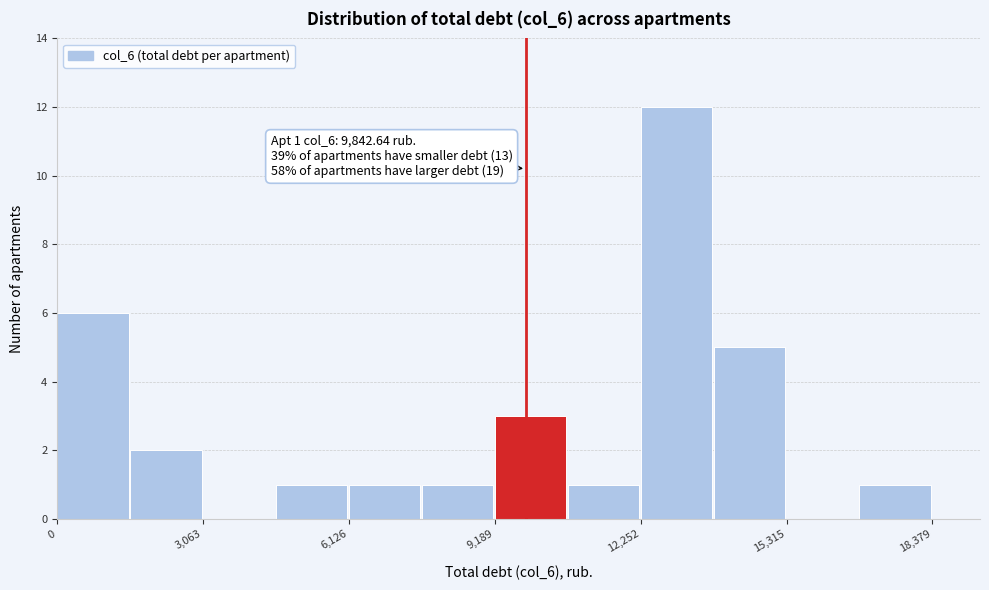

Read against the x-axis, roughly where is the centre of the tallest bar?

13000